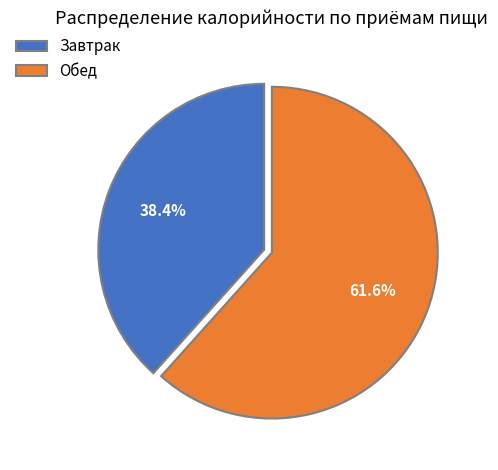

To the nearest percent, what is the difference between the largest and smallest slice percentages?

23%